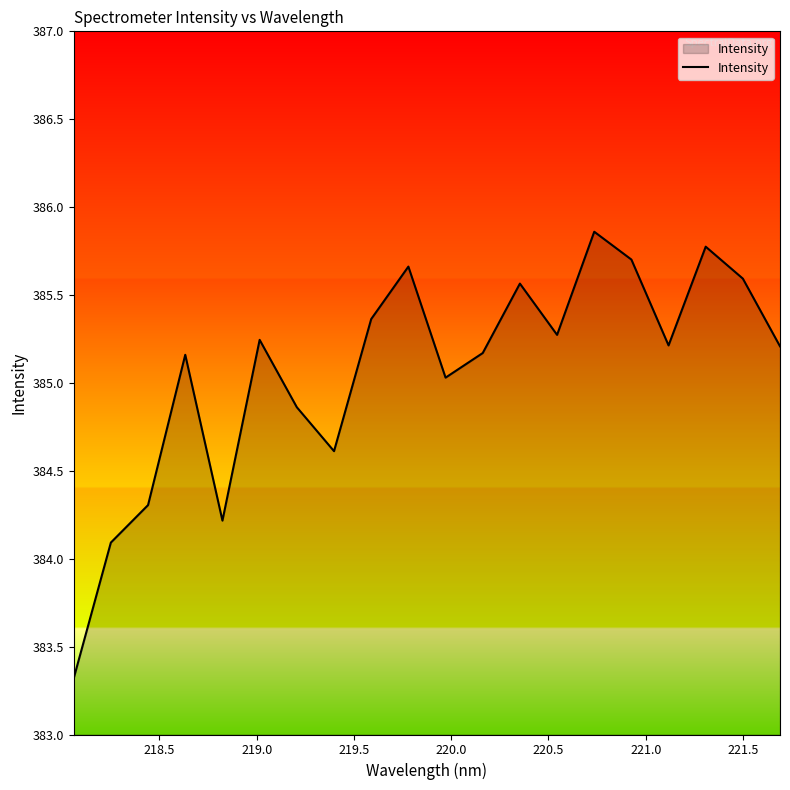

How many lines are shown in the chart?

1